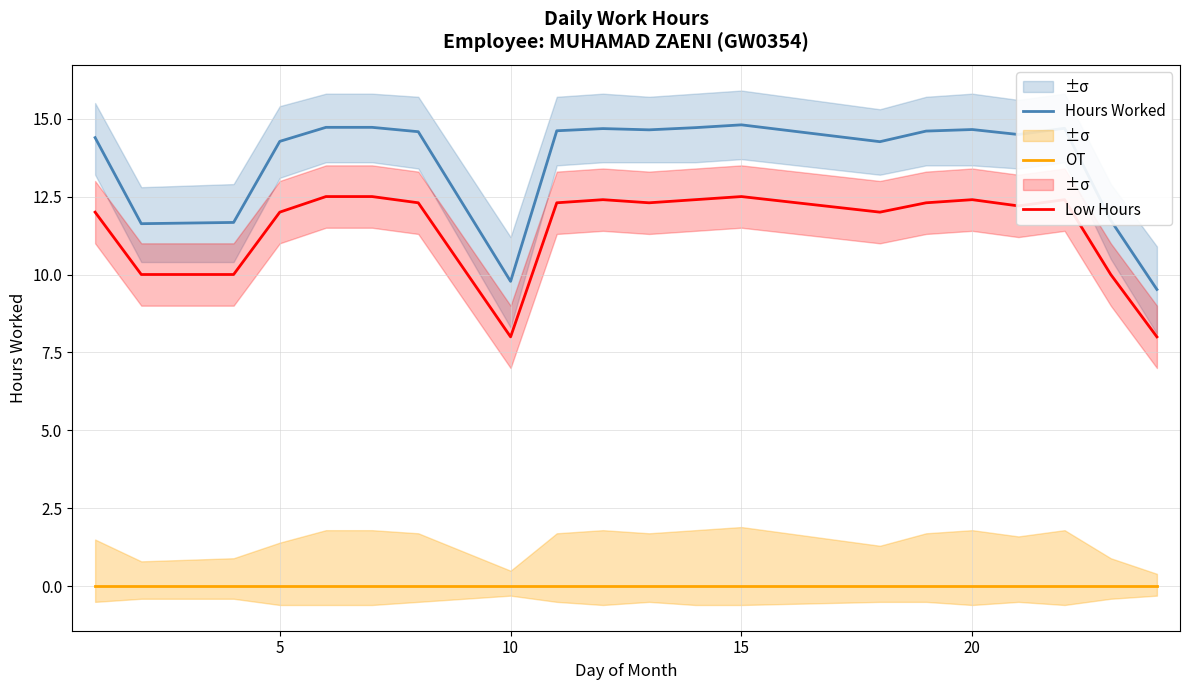

True or false: Hours Worked and OT intersect in this chart.

False